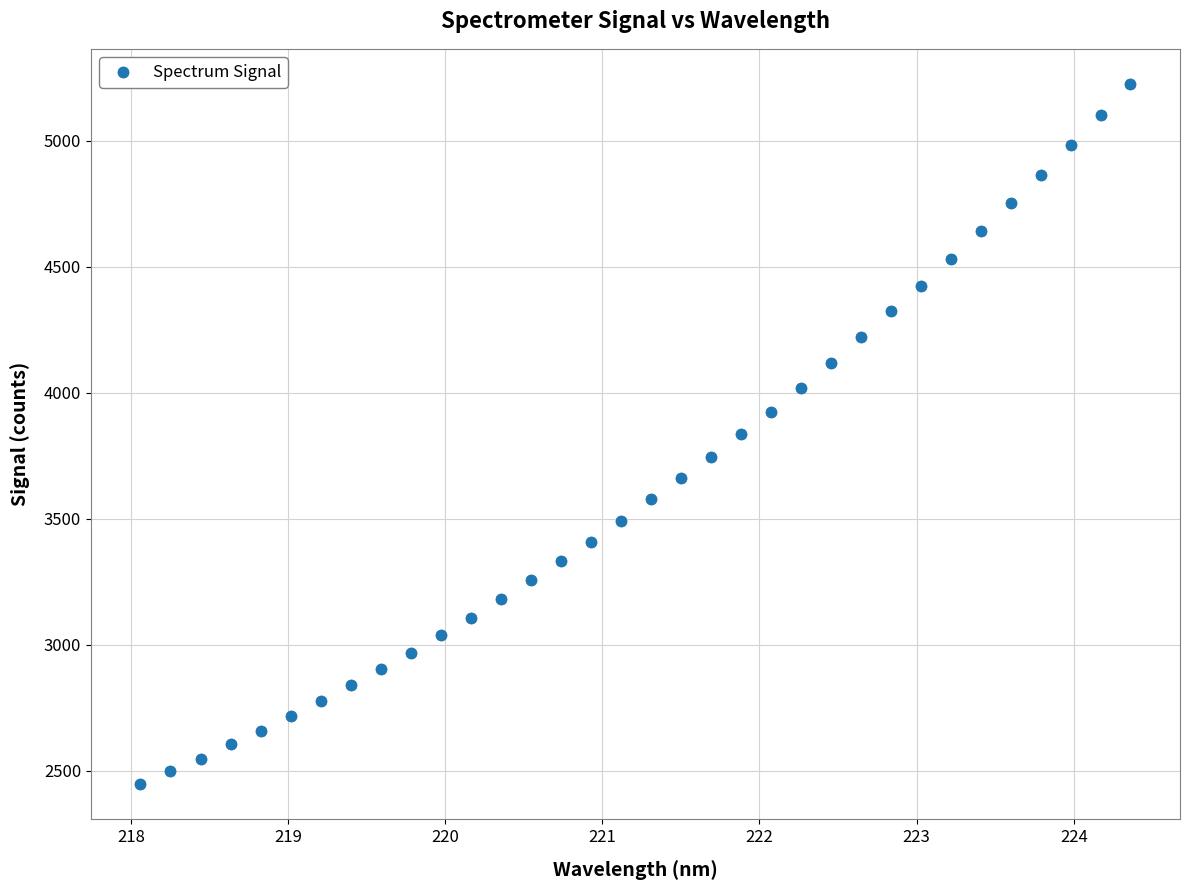

What is the range of X values (max minus min)?

6.3